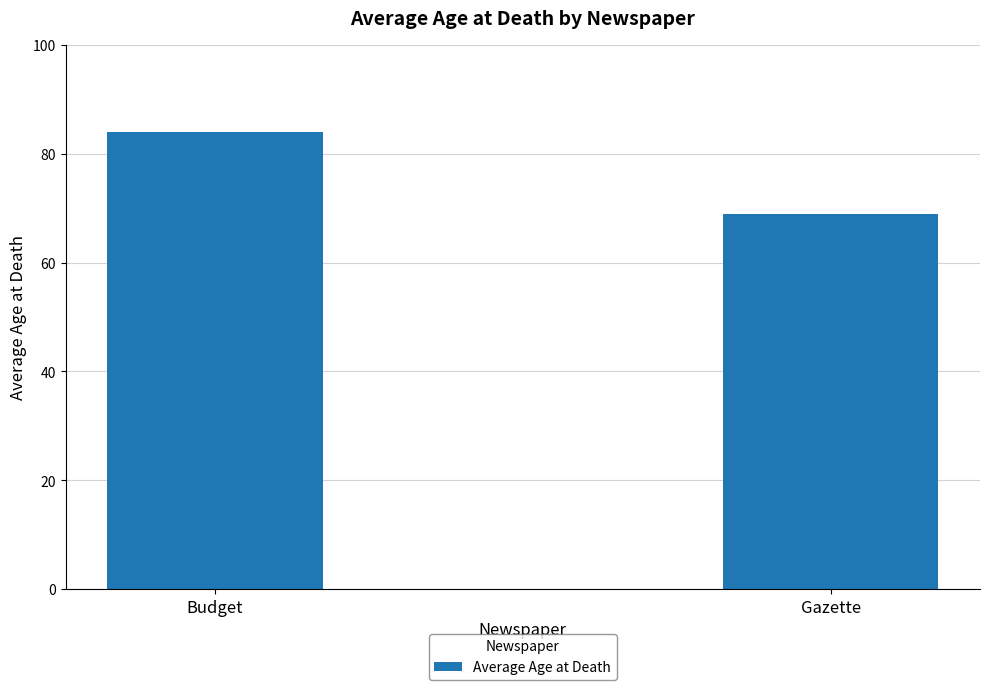

Reading left to right, extract all data points from this chart.

84	69